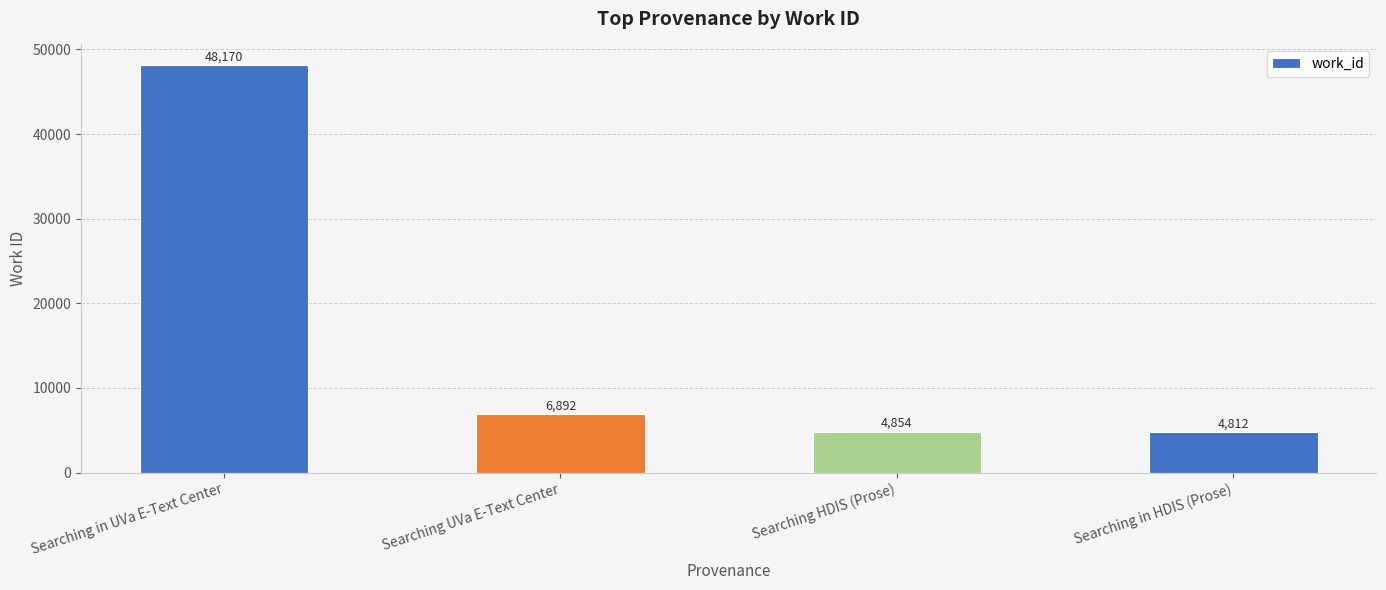

Reading left to right, list all the values displayed in this chart.

48170	6892	4854	4812